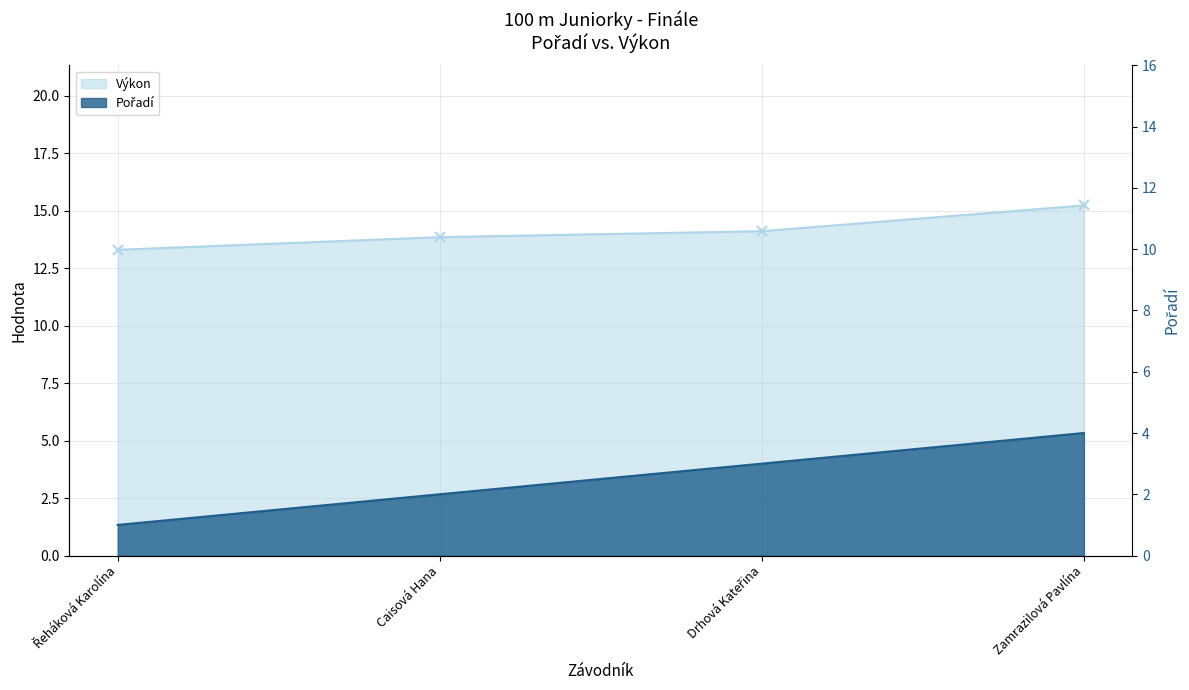

True or false: Pořadí and Výkon intersect in this chart.

False